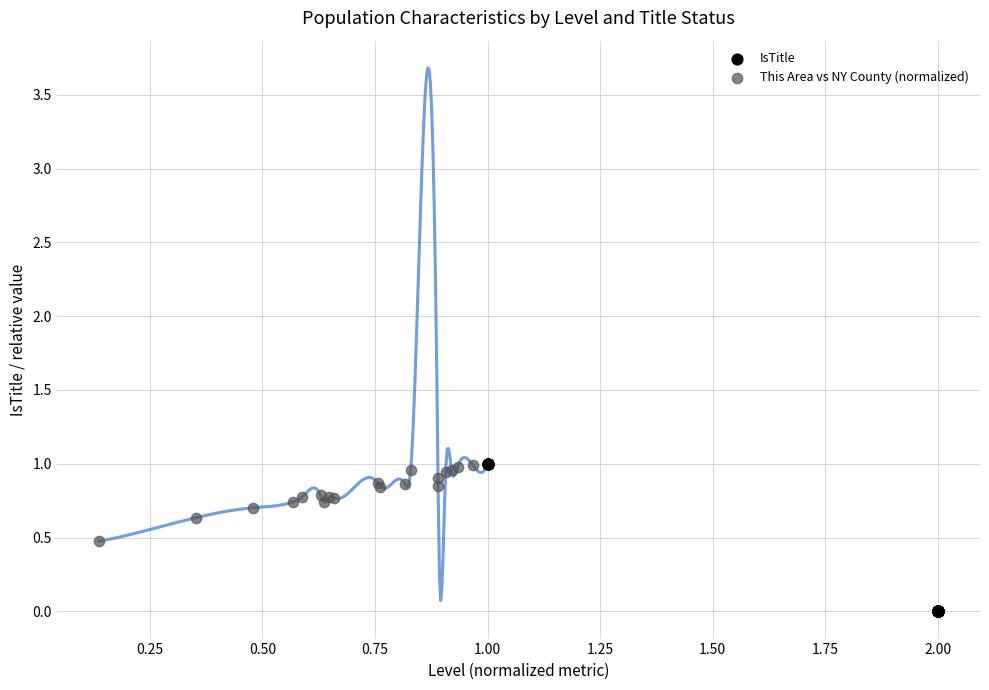

Which series reaches the minimum Y coordinate?

IsTitle